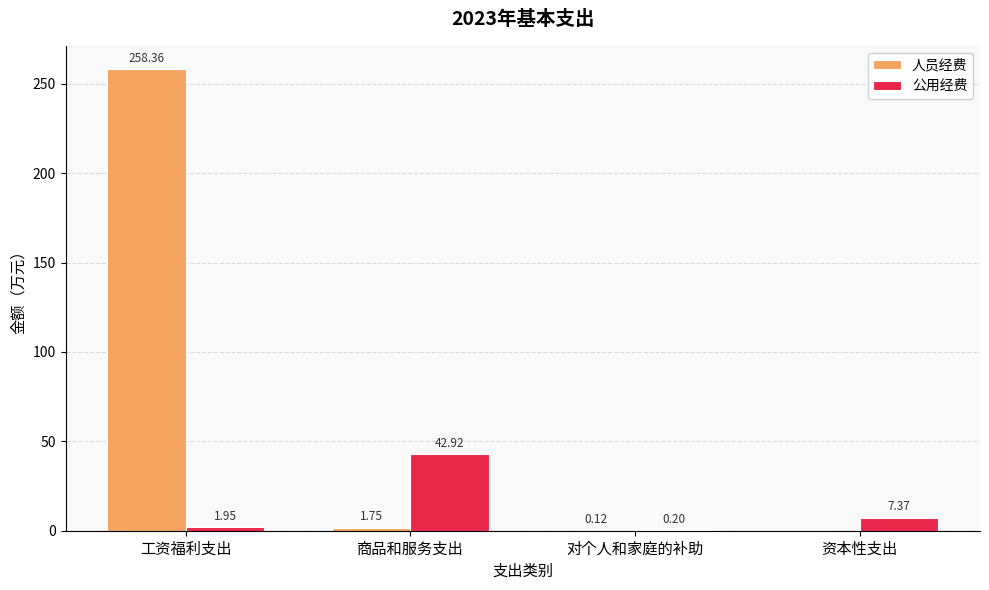

Between 工资福利支出 and 资本性支出, which series saw the biggest shift?

人员经费